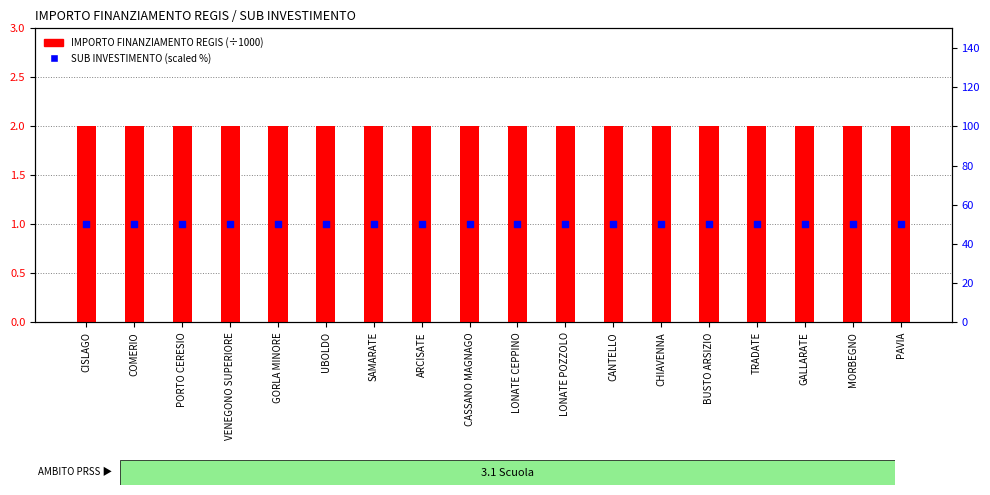

What are all the series names shown in the legend?

IMPORTO FINANZIAMENTO REGIS (÷1000), SUB INVESTIMENTO (scaled %)